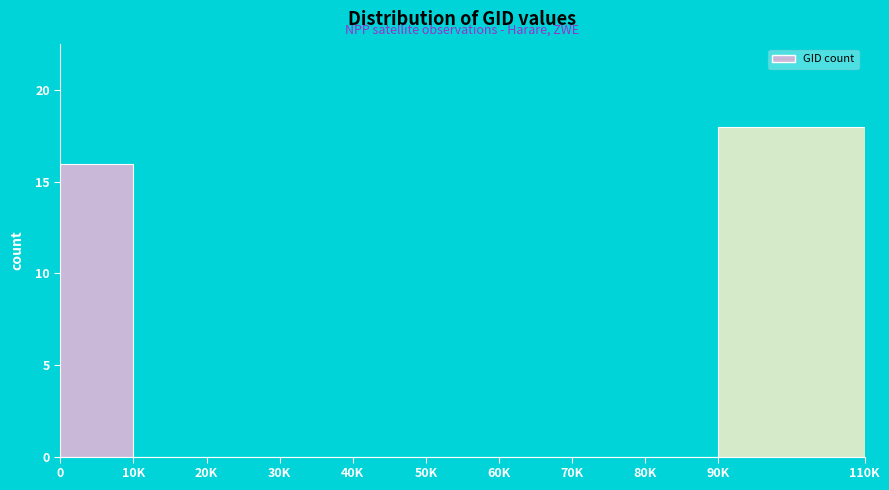

Reading left to right, extract all data points from this chart.

0=16	10K=0	20K=0	30K=0	40K=0	50K=0	60K=0	70K=0	80K=0	90K=18